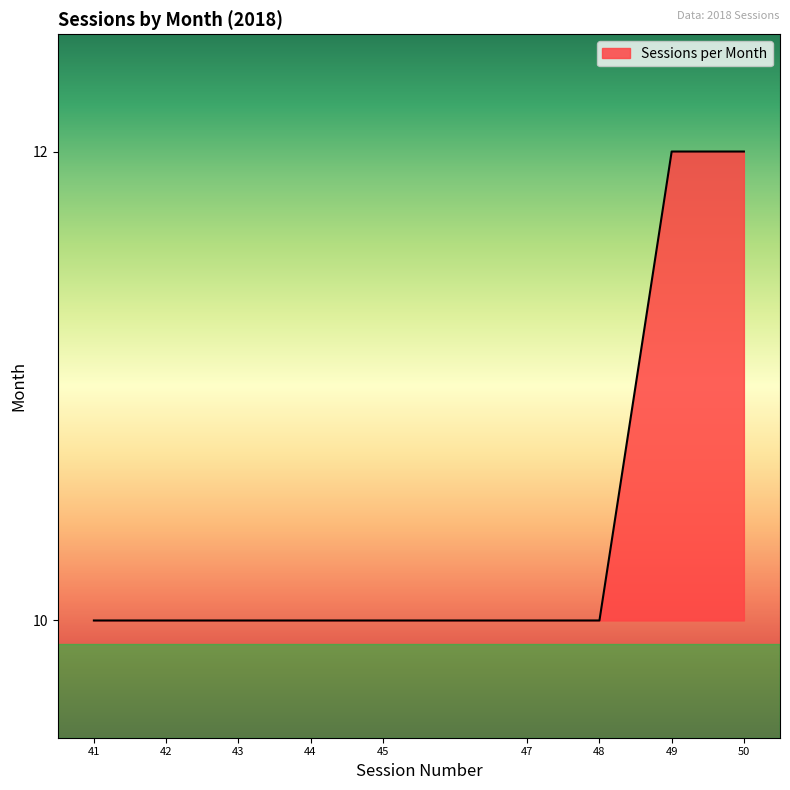

True or false: the data shows 10 at 42.

True